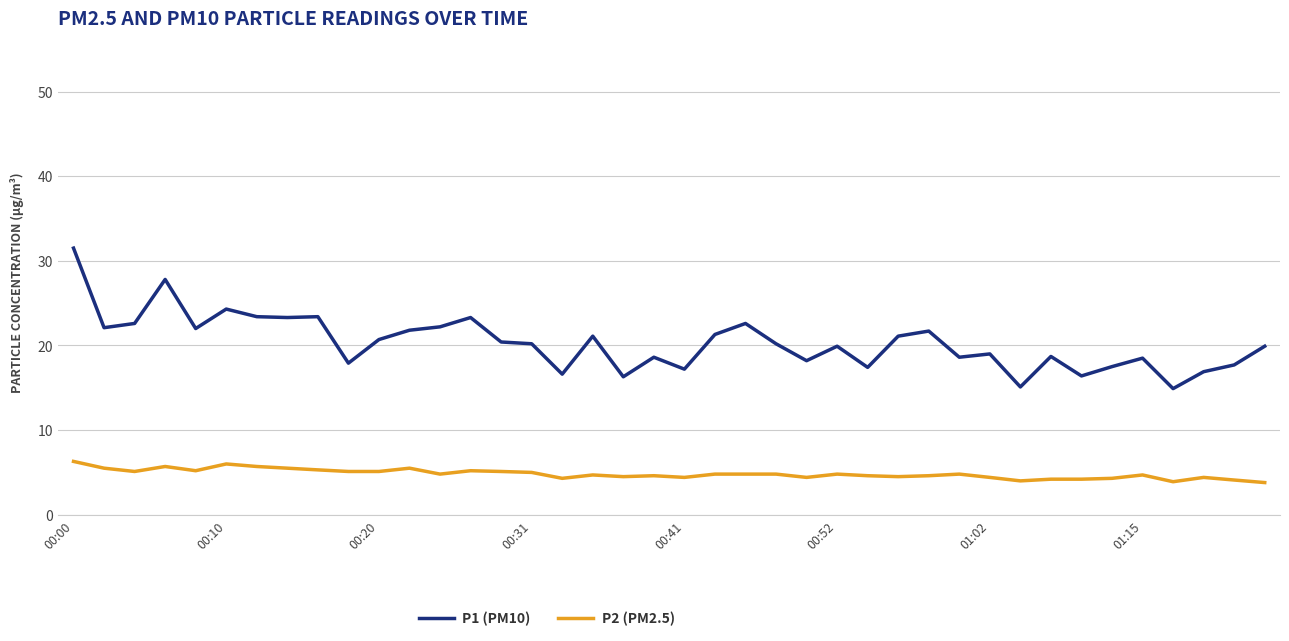

Which series has the largest range (max minus min)?

P1 (PM10)